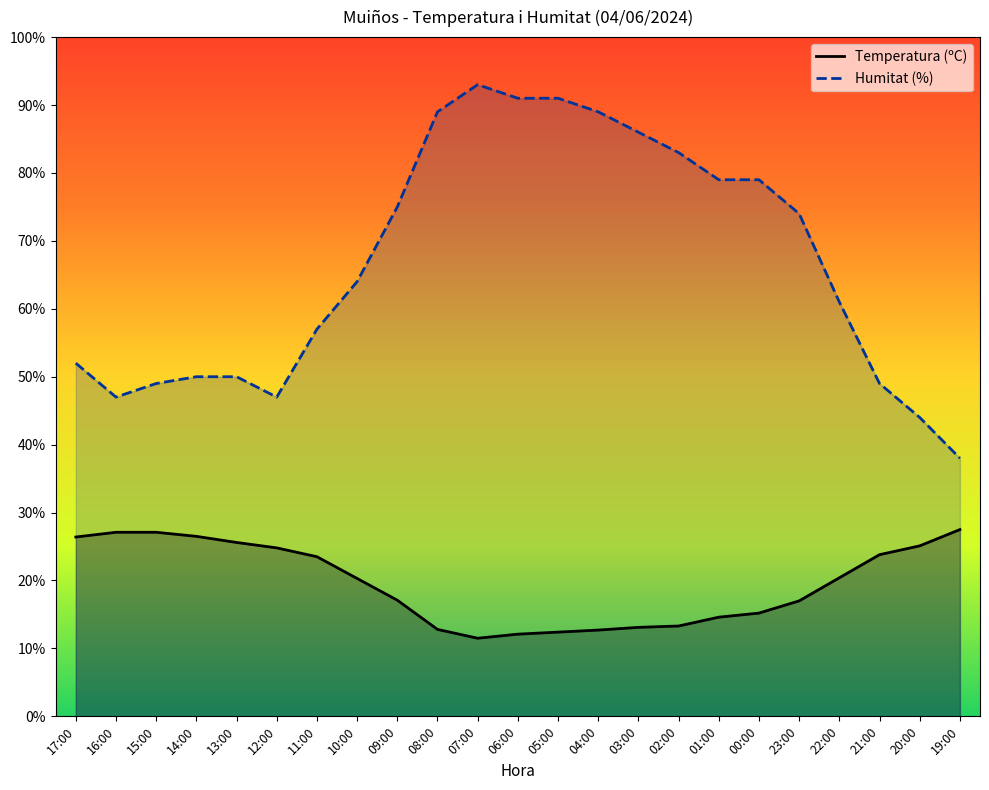

Between 09:00 and 02:00, which series saw the biggest shift?

Humitat (%)